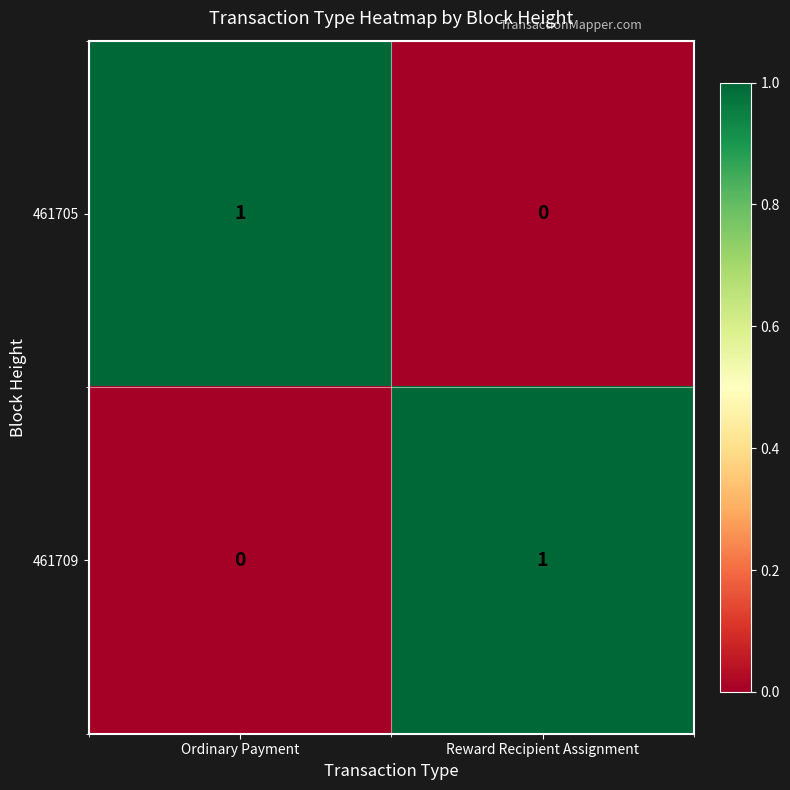

True or false: 461705 has a value of 0 at Reward Recipient Assignment.

True